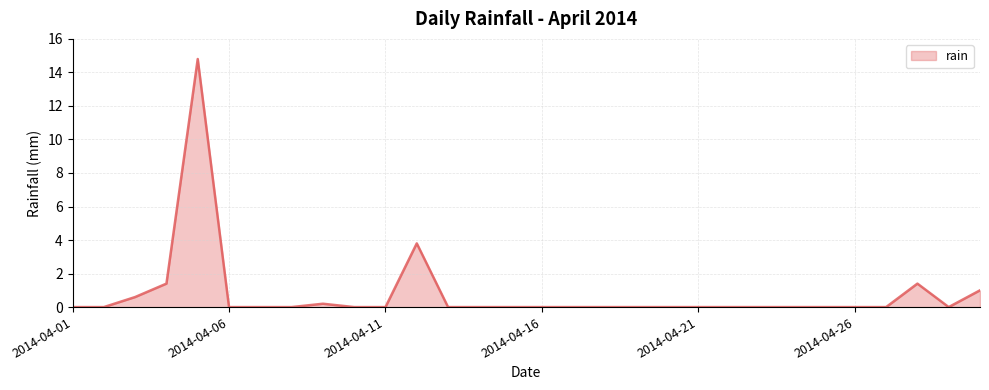

What is the maximum value shown in the chart?

14.8